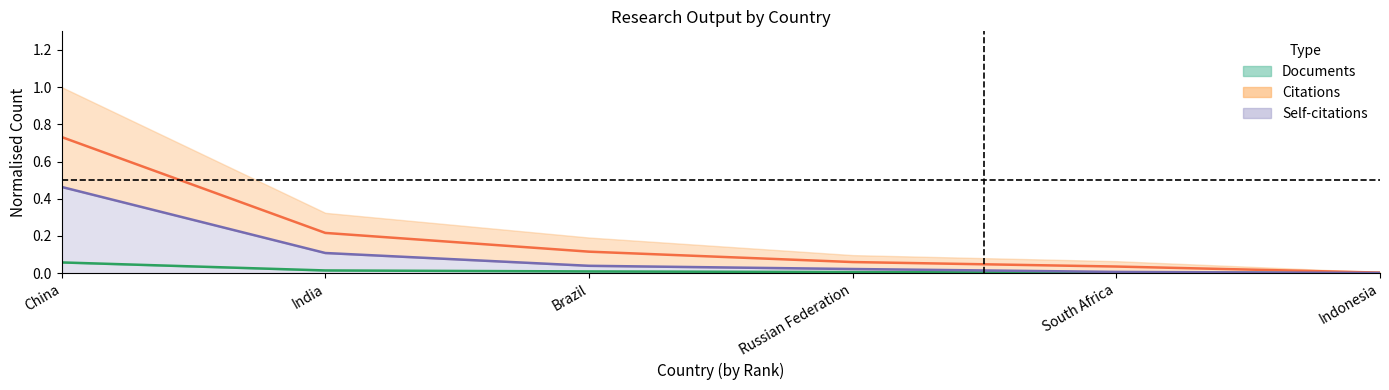

True or false: Citations (mid) and Self-citations (line) intersect in this chart.

False